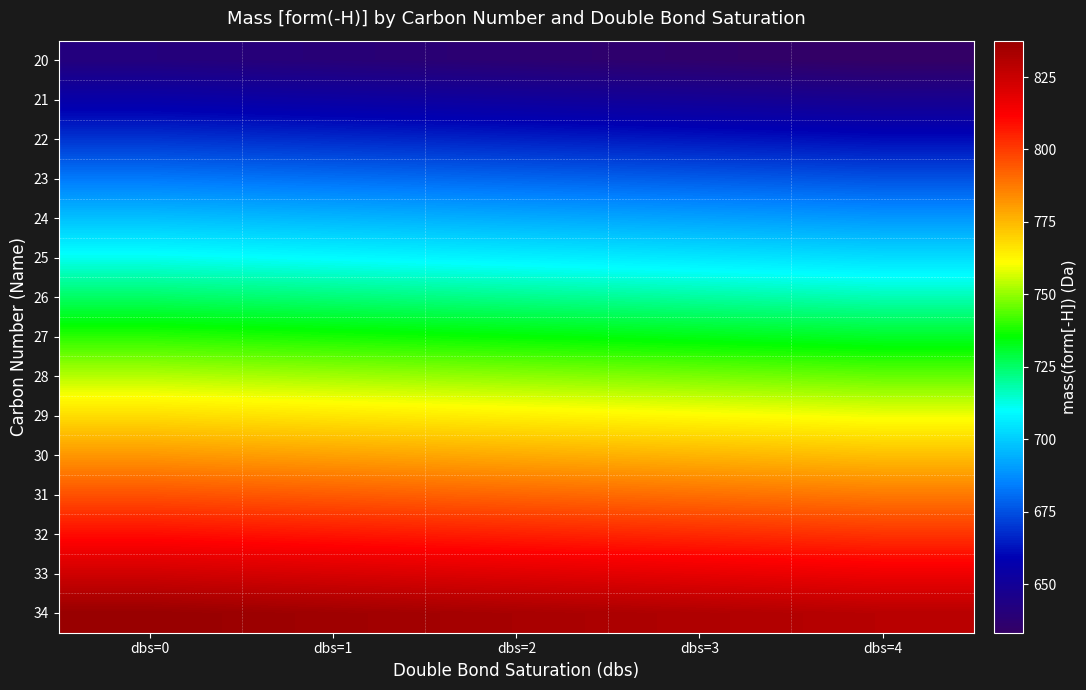

Reading left to right, list all the values displayed in this chart.

20: dbs=0=641.3	dbs=1=639.3	dbs=2=637.3	dbs=3=635.3	dbs=4=633.3
21: dbs=0=655.3	dbs=1=653.3	dbs=2=651.3	dbs=3=649.3	dbs=4=647.3
22: dbs=0=669.4	dbs=1=667.3	dbs=2=665.3	dbs=3=663.3	dbs=4=661.3
23: dbs=0=683.4	dbs=1=681.4	dbs=2=679.3	dbs=3=677.3	dbs=4=675.3
24: dbs=0=697.4	dbs=1=695.4	dbs=2=693.4	dbs=3=691.3	dbs=4=689.3
25: dbs=0=711.4	dbs=1=709.4	dbs=2=707.4	dbs=3=705.4	dbs=4=703.3
26: dbs=0=725.4	dbs=1=723.4	dbs=2=721.4	dbs=3=719.4	dbs=4=717.4
27: dbs=0=739.4	dbs=1=737.4	dbs=2=735.4	dbs=3=733.4	dbs=4=731.4
28: dbs=0=753.5	dbs=1=751.4	dbs=2=749.4	dbs=3=747.4	dbs=4=745.4
29: dbs=0=767.5	dbs=1=765.5	dbs=2=763.4	dbs=3=761.4	dbs=4=759.4
30: dbs=0=781.5	dbs=1=779.5	dbs=2=777.5	dbs=3=775.4	dbs=4=773.4
31: dbs=0=795.5	dbs=1=793.5	dbs=2=791.5	dbs=3=789.5	dbs=4=787.4
32: dbs=0=809.5	dbs=1=807.5	dbs=2=805.5	dbs=3=803.5	dbs=4=801.5
33: dbs=0=823.5	dbs=1=821.5	dbs=2=819.5	dbs=3=817.5	dbs=4=815.5
34: dbs=0=837.5	dbs=1=835.5	dbs=2=833.5	dbs=3=831.5	dbs=4=829.5